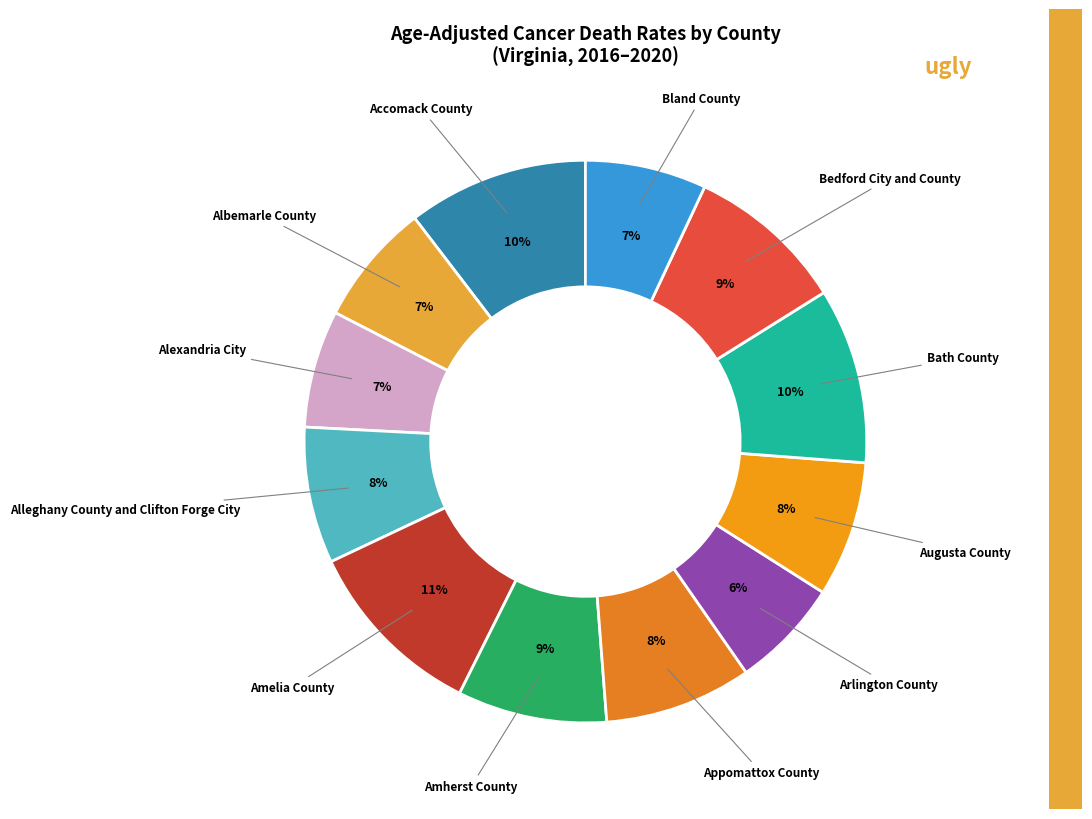

How many slices are in this pie chart?

12